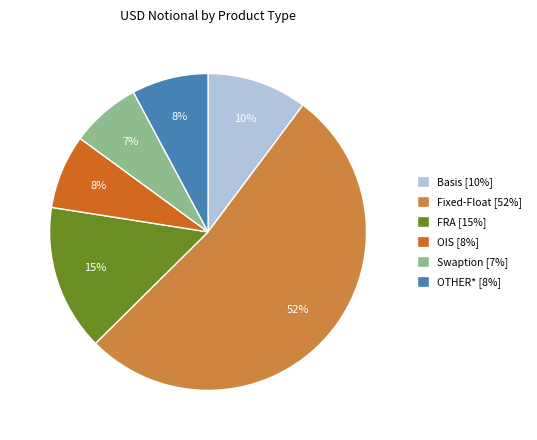

To the nearest percent, what is the difference between the FRA and Swaption slice percentages?

8%